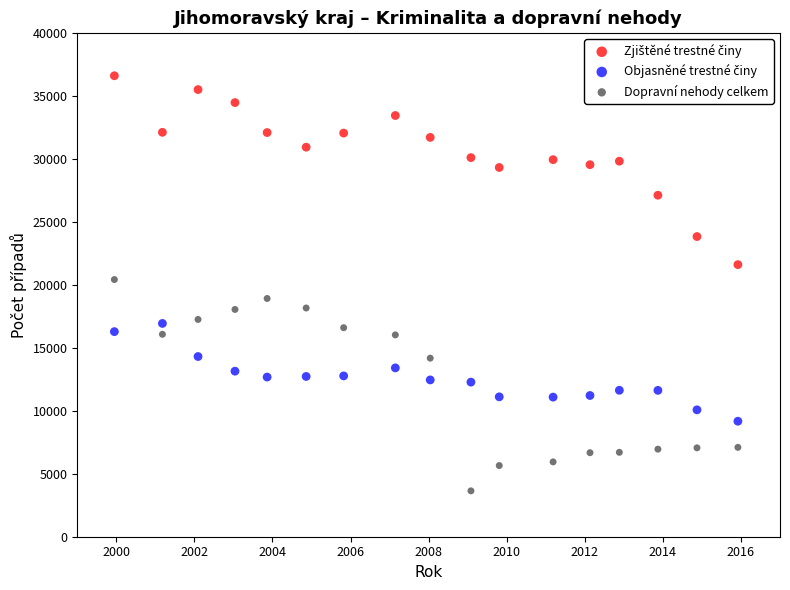

Which series contains the lowest Y value?

Dopravní nehody celkem